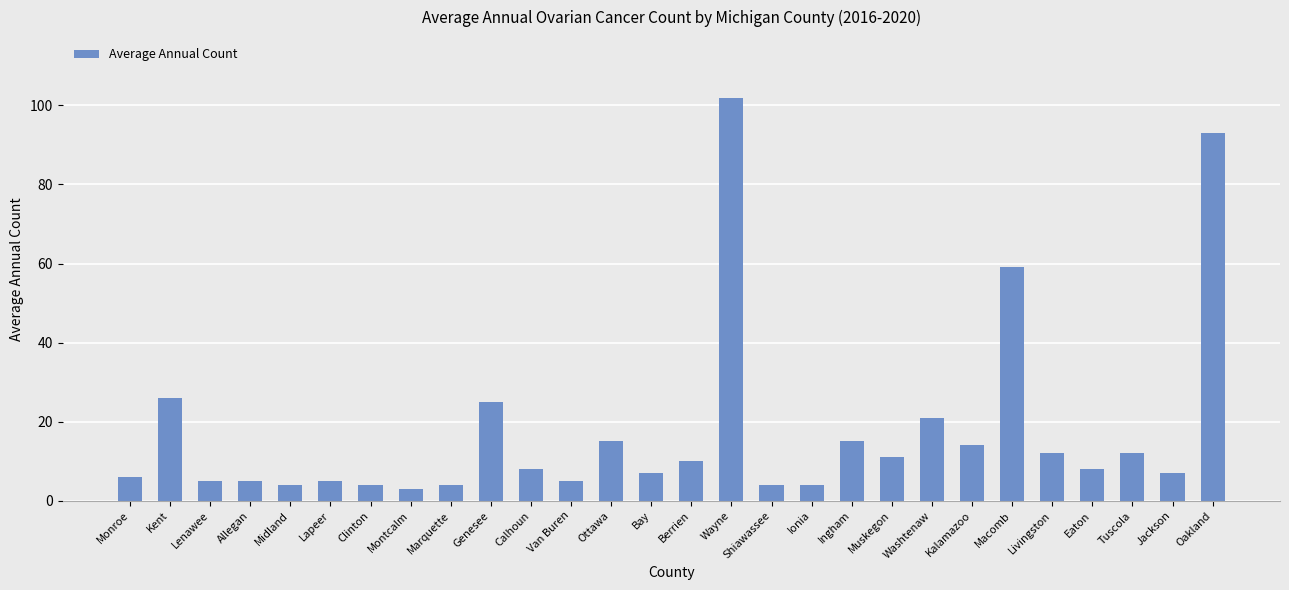

How many categories are shown in the chart?

28